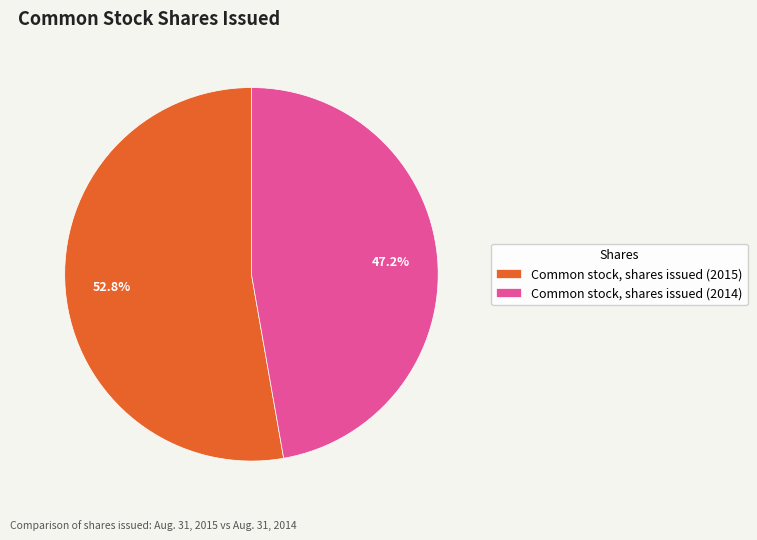

How many slices are in this pie chart?

2